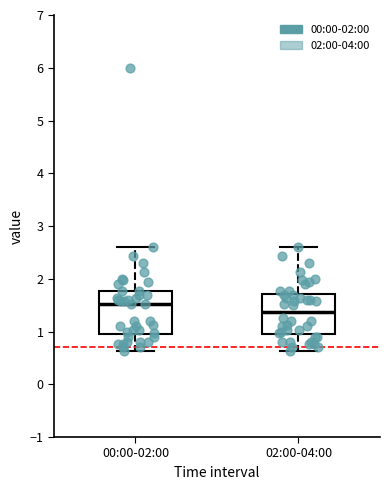

Reading left to right, transcribe this box plot: for each box, give where its median line is, the range the box spans, and where its two whiskers end, as read against the y-axis. The values are not printed on the chart, so give them approximately, as read against the axis.

00:00-02:00: median 1.5, box 1.0 to 1.8, whiskers 0.6 to 2.6
02:00-04:00: median 1.4, box 1.0 to 1.7, whiskers 0.6 to 2.6